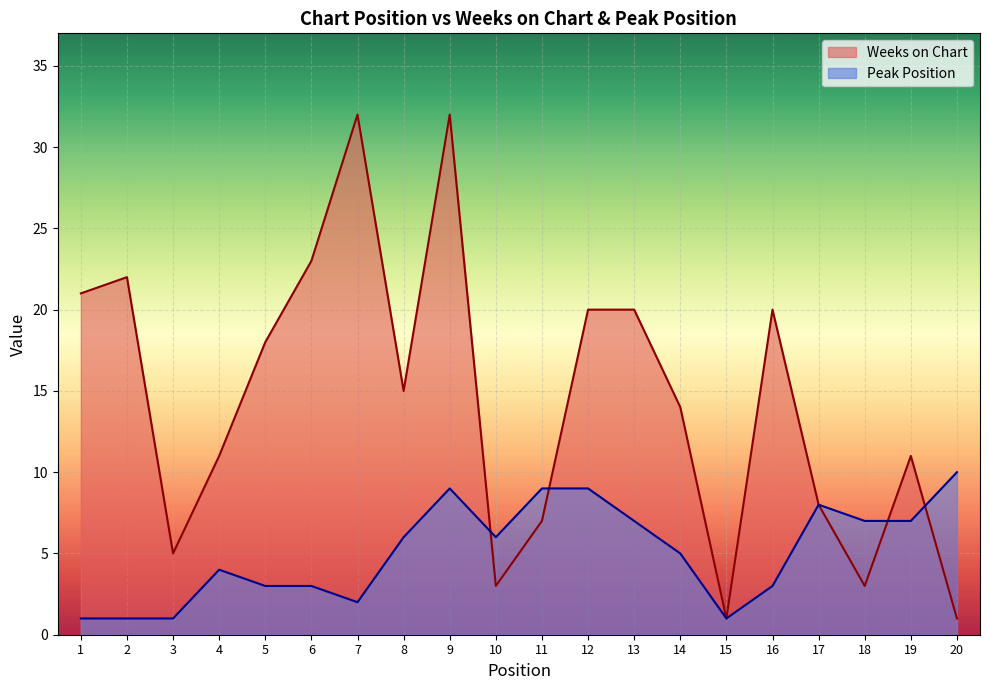

Reading left to right, list all the values displayed in this chart.

Weeks on Chart: 21	22	5	11	18	23	32	15	32	3	7	20	20	14	1	20	8	3	11	1
Peak Position: 1	1	1	4	3	3	2	6	9	6	9	9	7	5	1	3	8	7	7	10